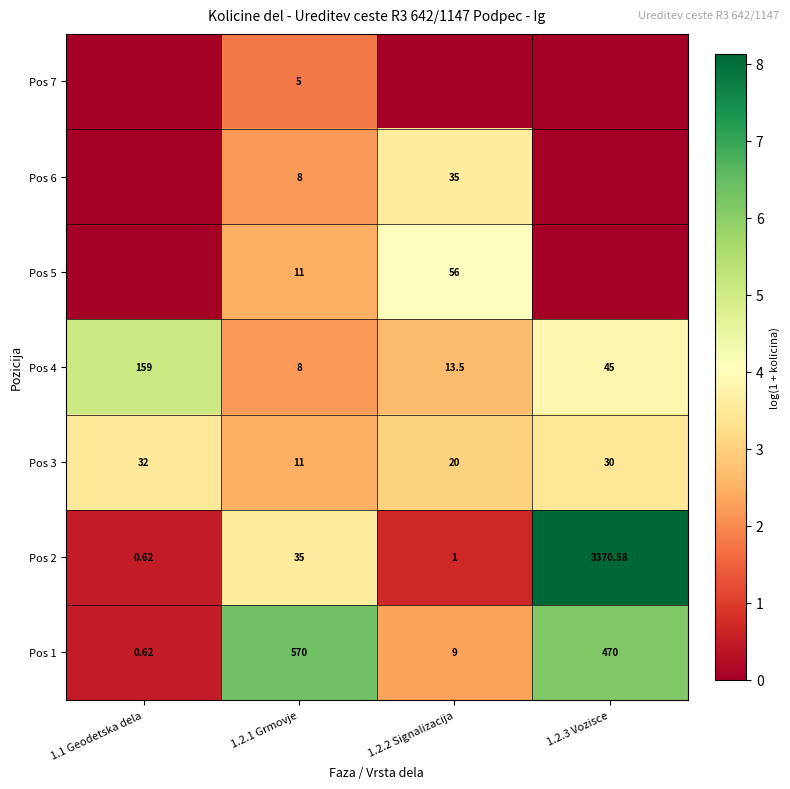

Is the value of Pos 4 at 1.1 Geodetska dela greater than the value of Pos 3 at 1.2.1 Grmovje?

Yes